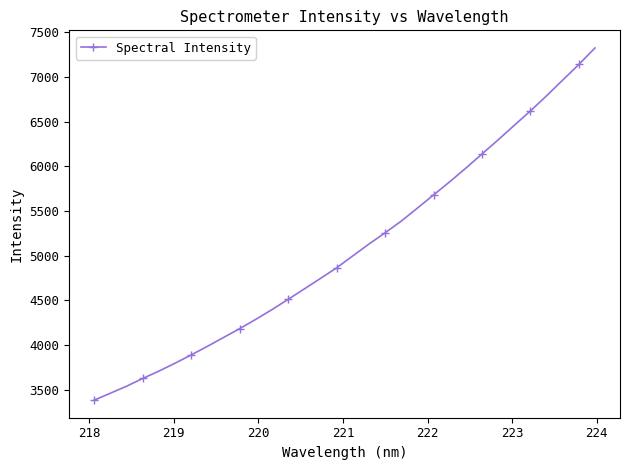

What is the sum of all values?

162587.1